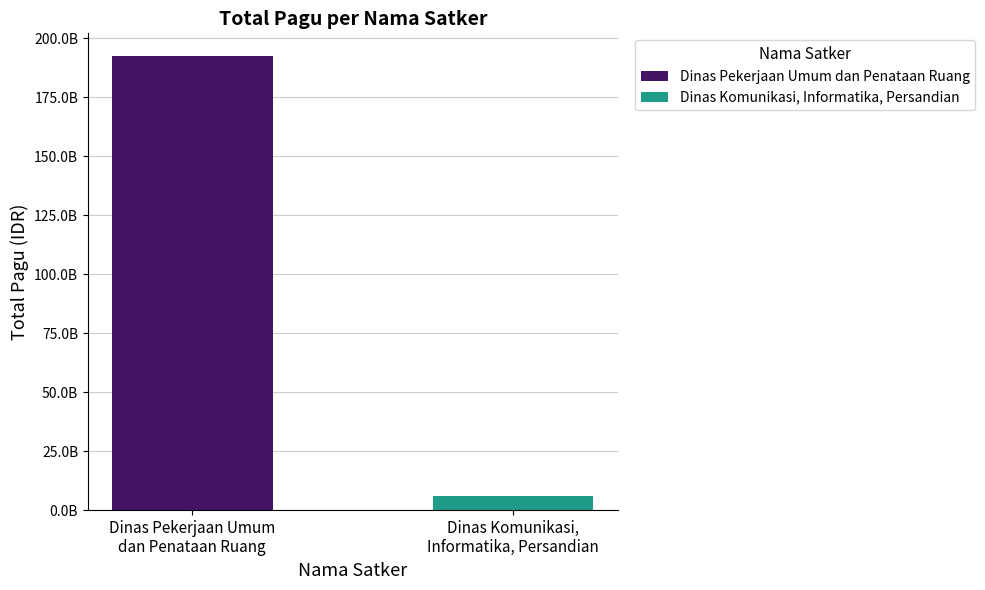

True or false: the data shows 57403174786 at Dinas Pekerjaan Umum
dan Penataan Ruang.

False